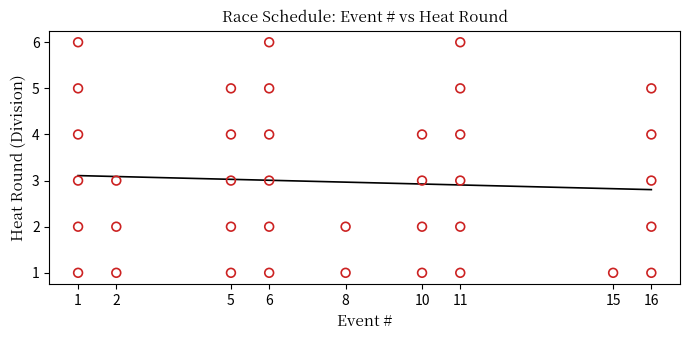

What is the range of Y values (max minus min)?

5